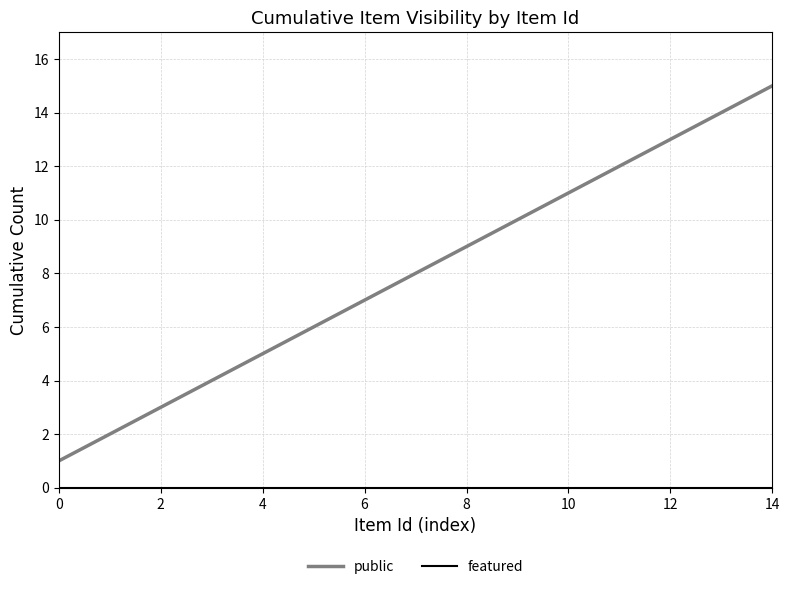

Count the number of data series in this chart.

2